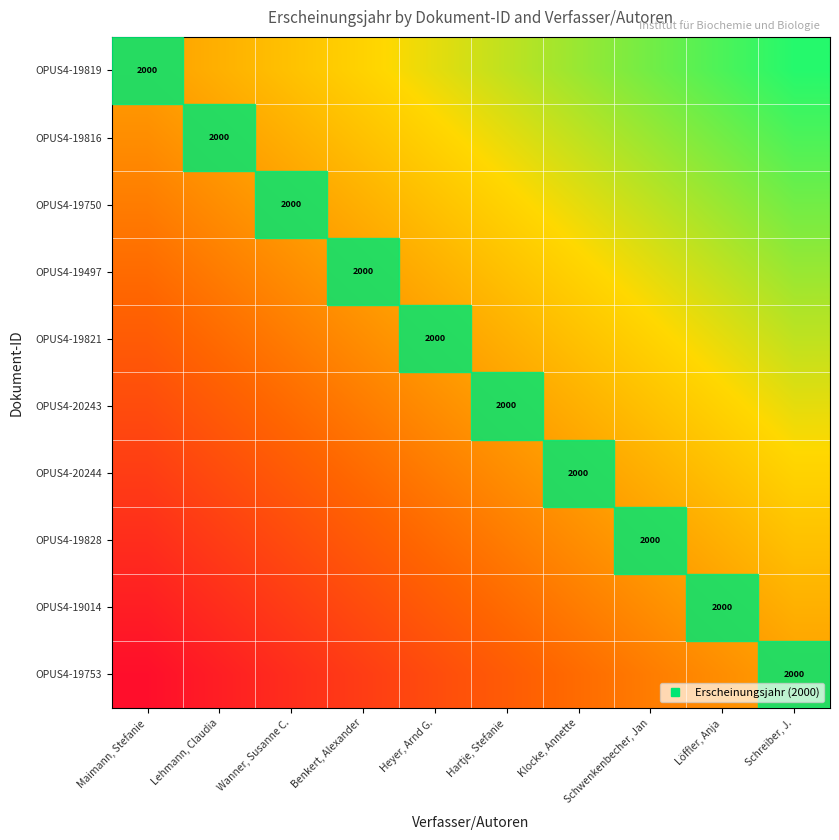

Which has a higher value, Wanner, Susanne C. or Heyer, Arnd G.?

Heyer, Arnd G.